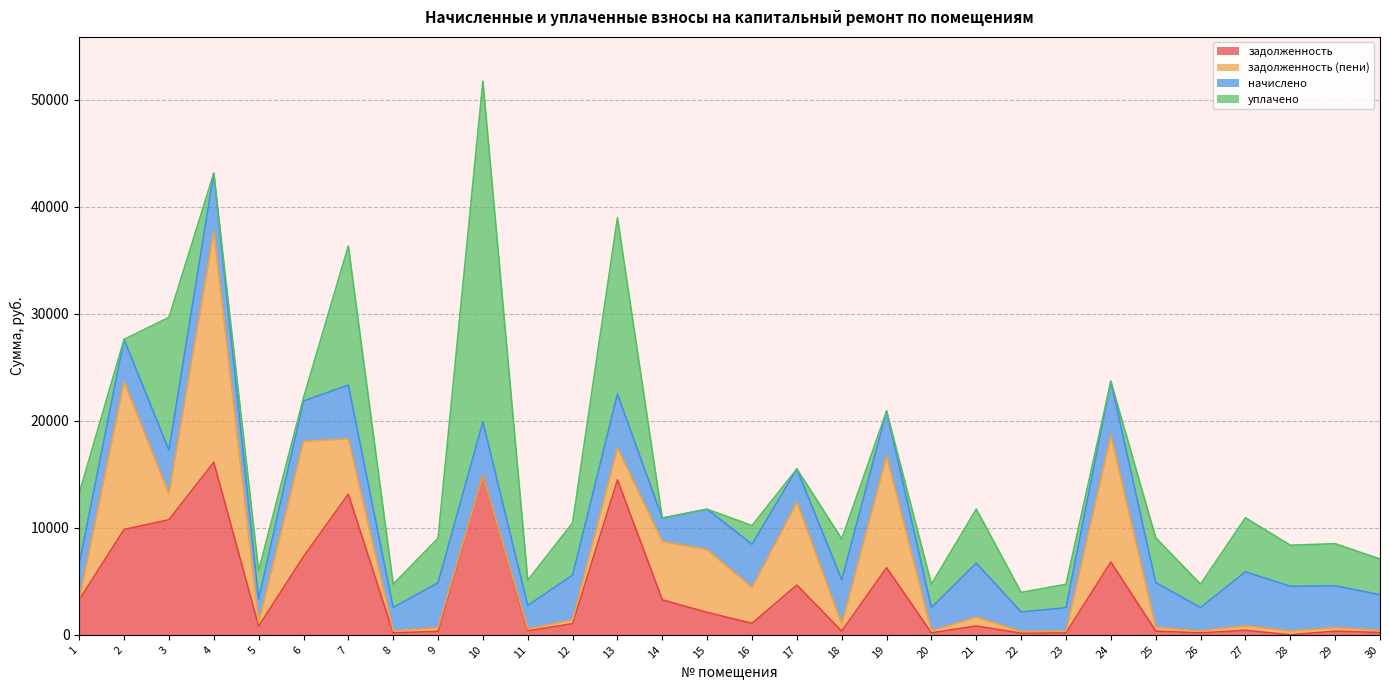

How many interior local peaks does the начислено series have?

9